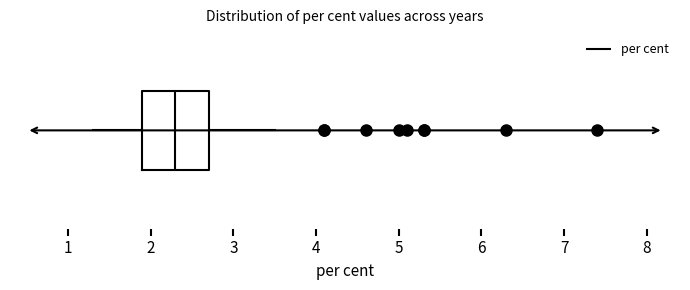

Where does the left whisker of the box end on the x-axis? The values are not printed on the chart, so give them approximately, as read against the axis.

1.3